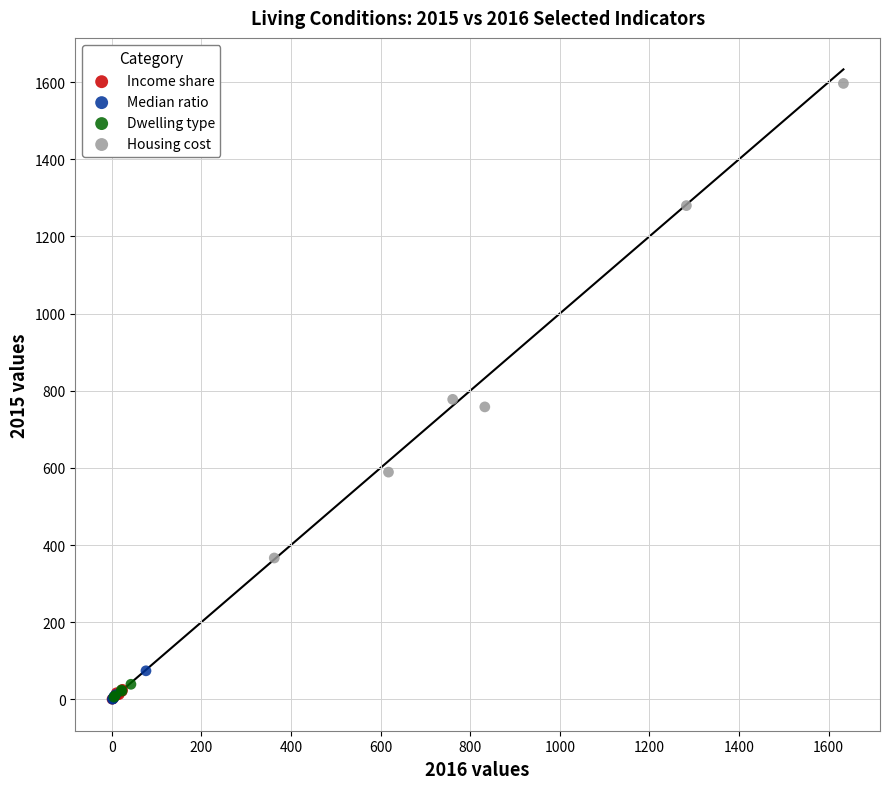

Which series contains the highest Y value?

Housing cost